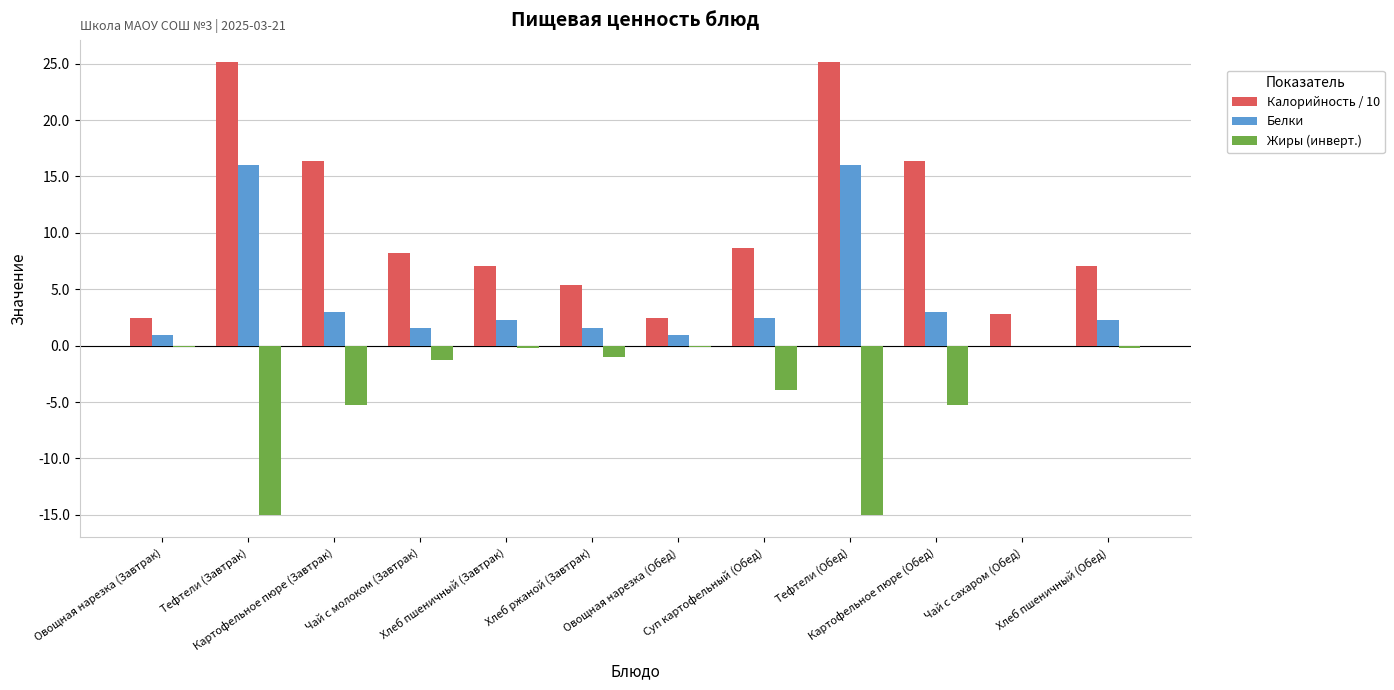

What is the maximum value for Белки?

16.0